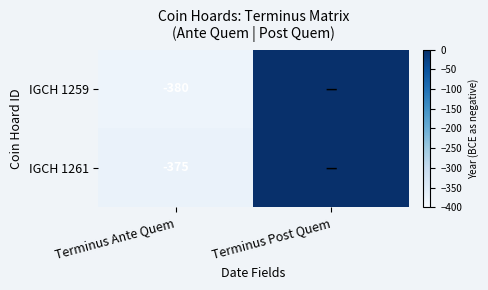

What is the total value across all series at Terminus Ante Quem?

-755